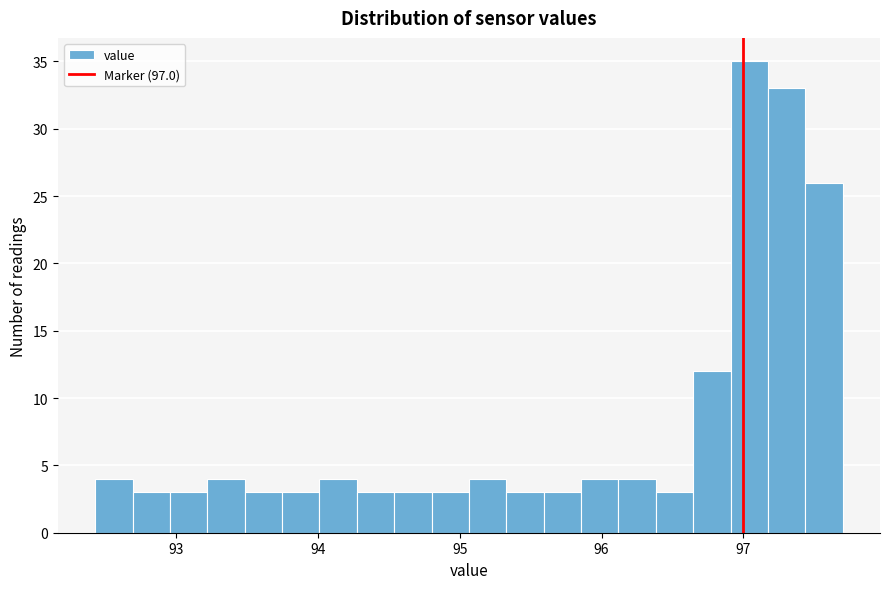

Around what value on the x-axis is the tallest bar? Give the approximate position of its centre, as read against the axis.

97.0